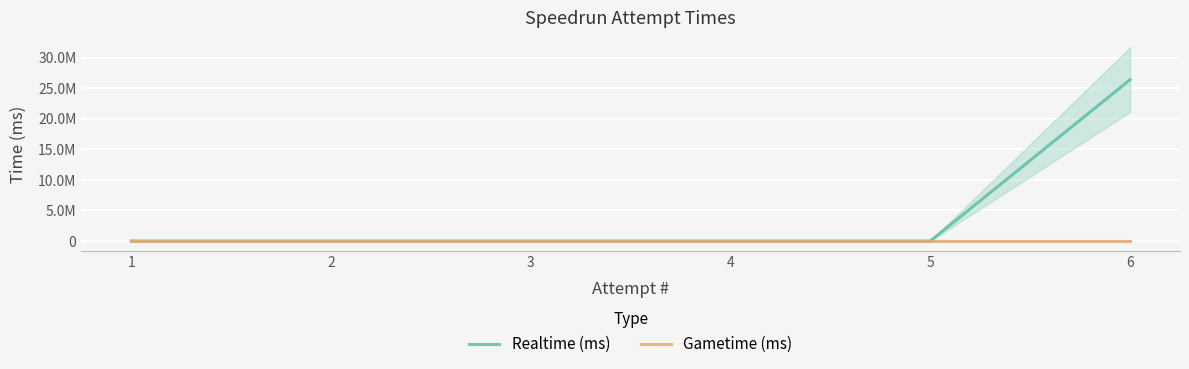

At 2, list the series in order from smallest to largest.

Realtime (ms), Gametime (ms)